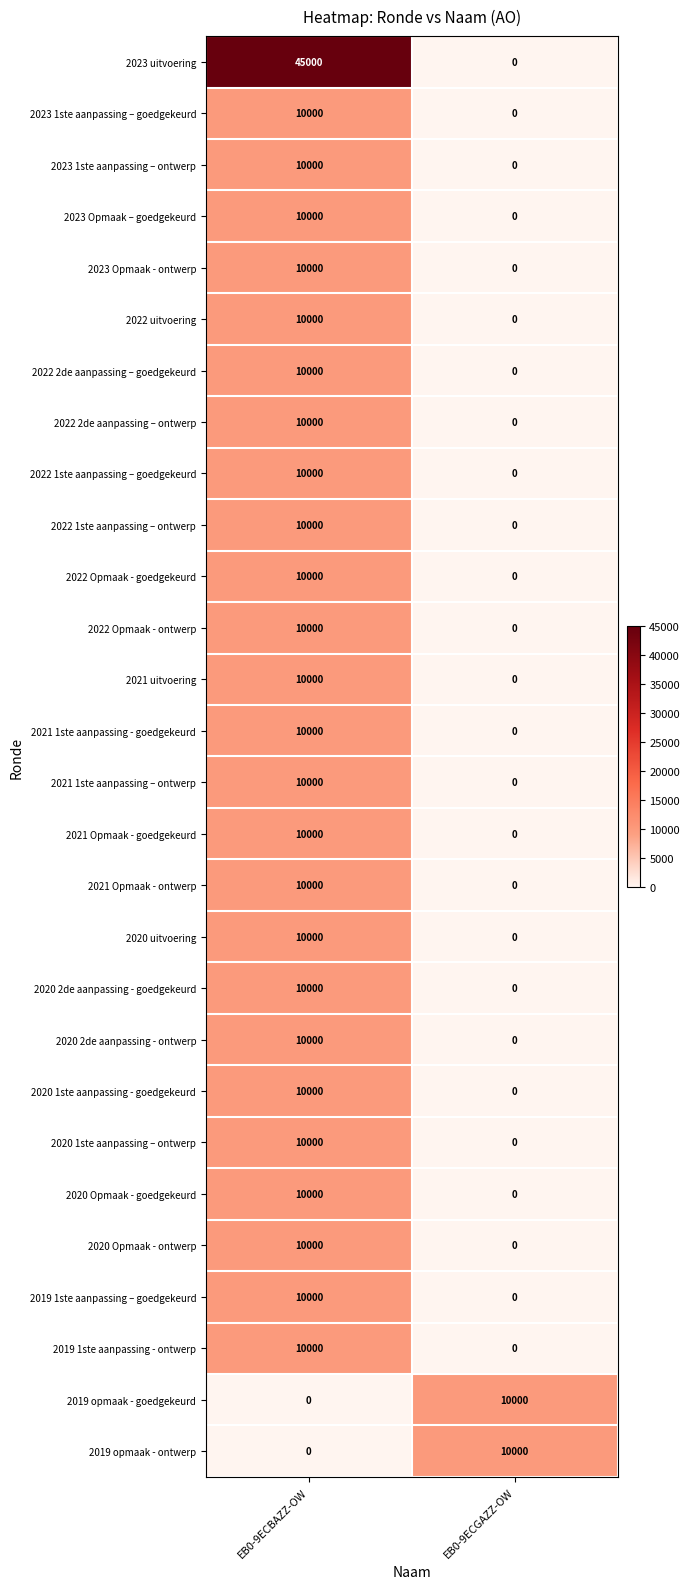

The 2022 2de aanpassing – goedgekeurd series shows 15028 at EB0-9ECBAZZ-OW. True or false?

False